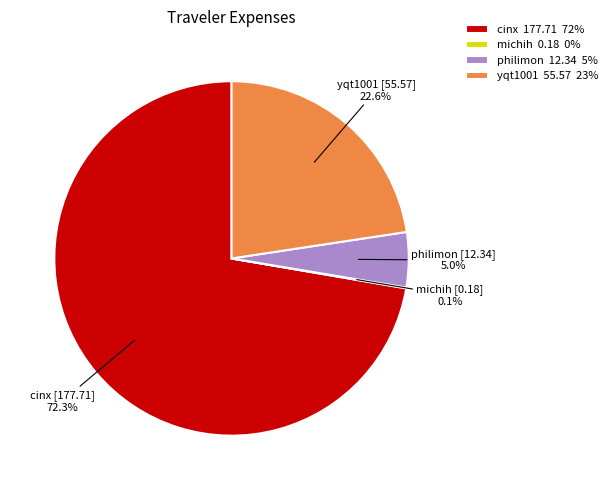

Approximately how many times larger is the value at yqt1001 compared to cinx?

0.3